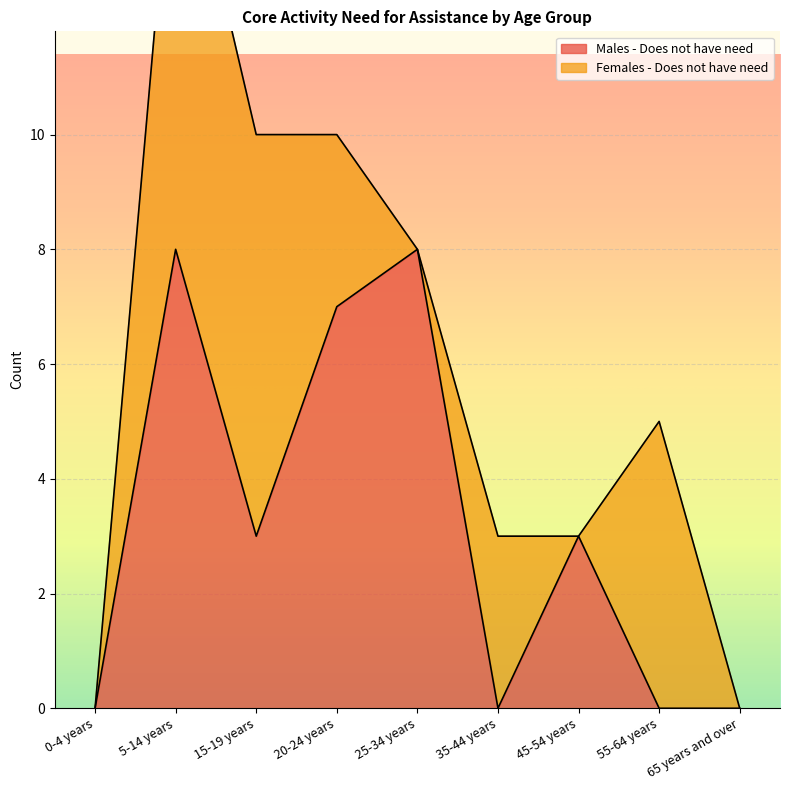

Is it true that the value at 5-14 years is 4?

False